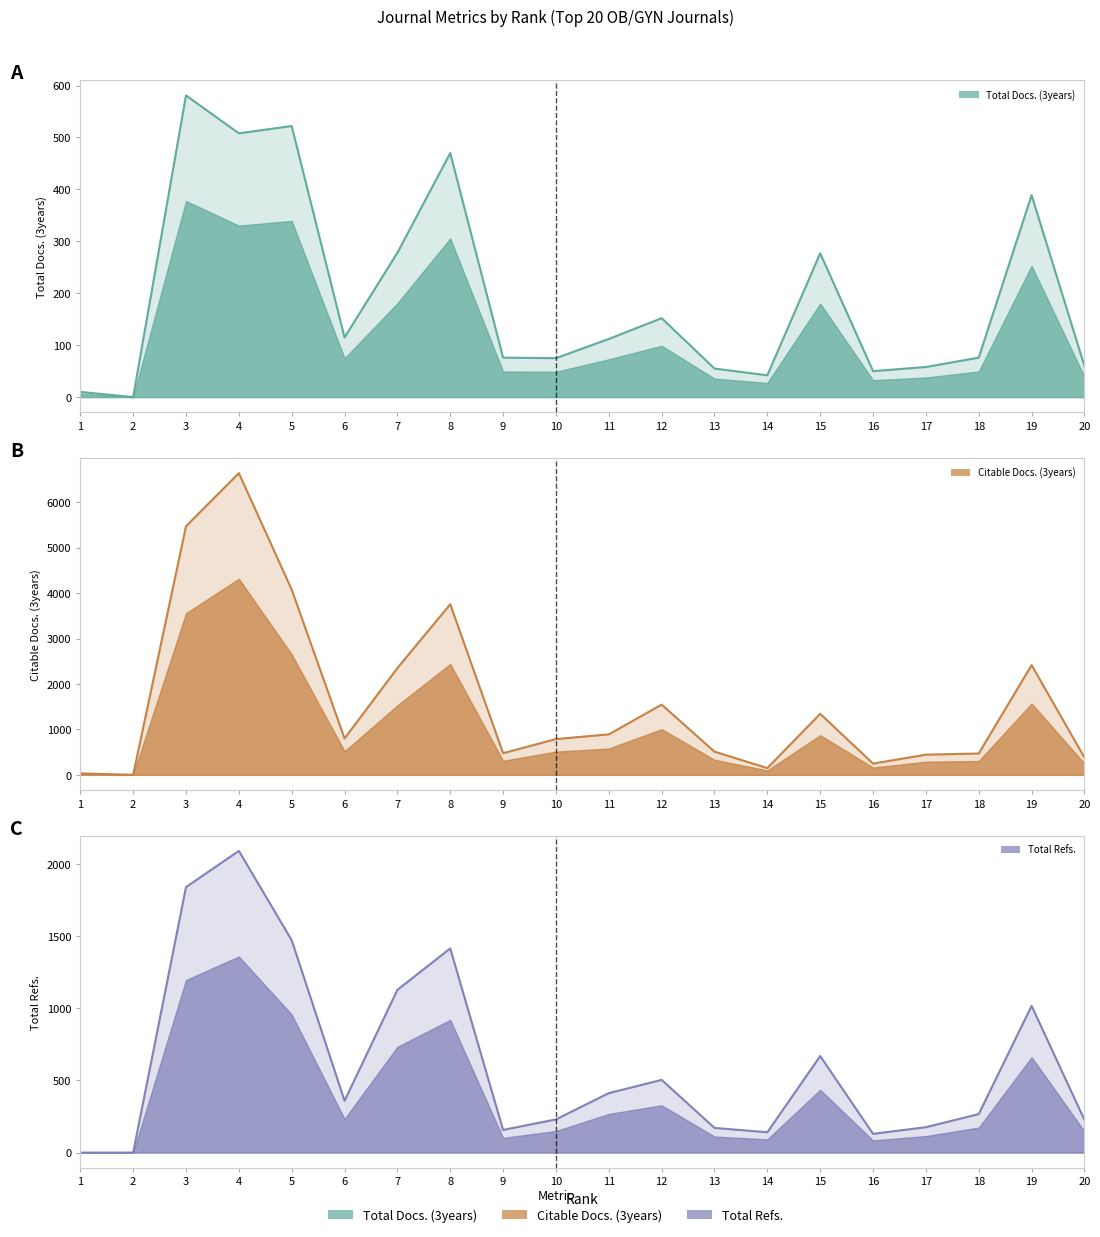

The Total Docs. (3years) series shows 68 at 14. True or false?

False